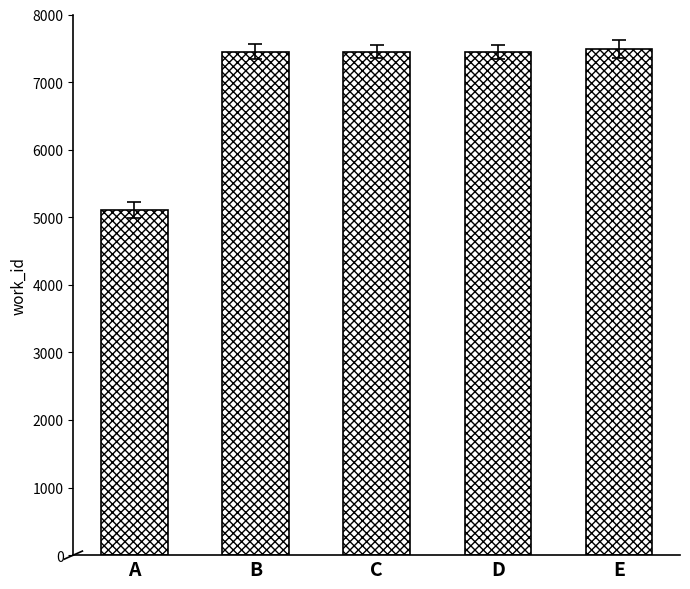

What is the smallest value displayed?

5106